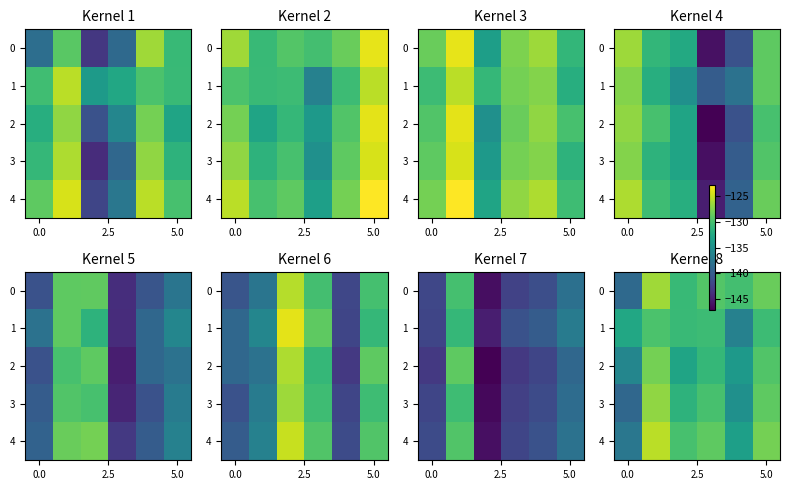

What is the maximum value for 2?

-128.0